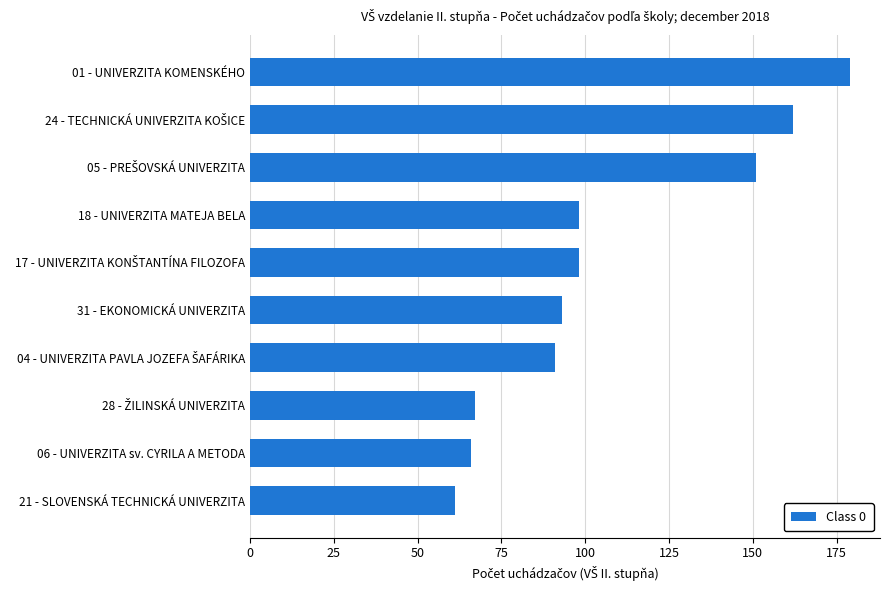

Does the chart contain any negative values?

No